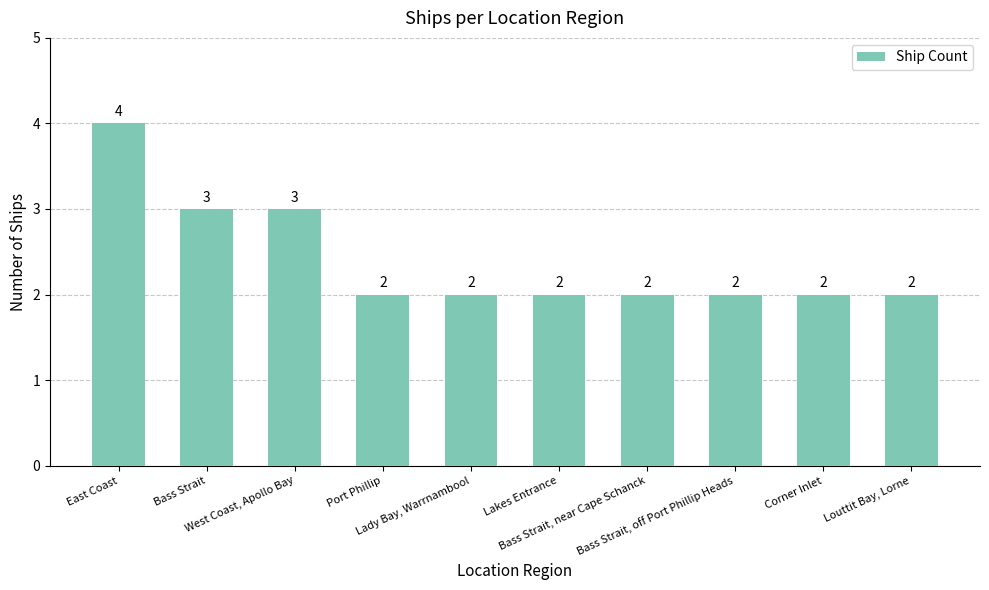

What is the sum of all values?

24